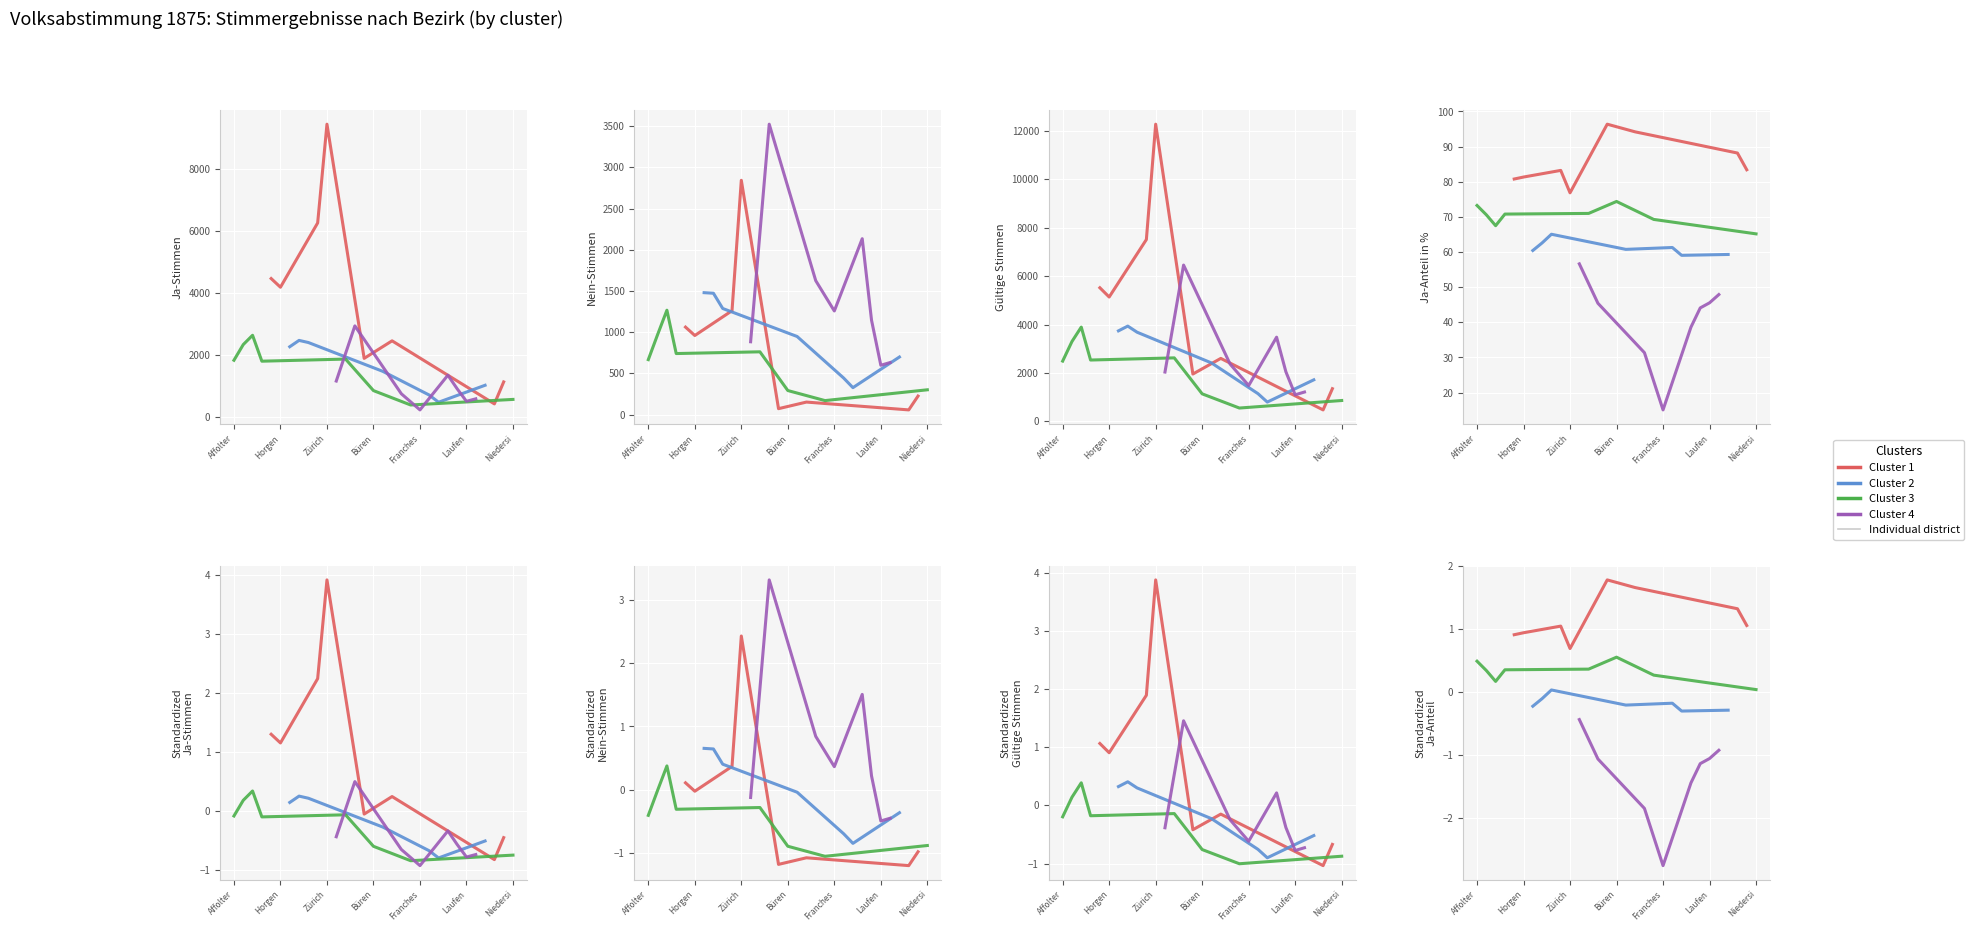

Rank the series by their average value, from highest to lowest.

Gültige Stimmen, Ja-Stimmen, Nein-Stimmen, Ja-Anteil